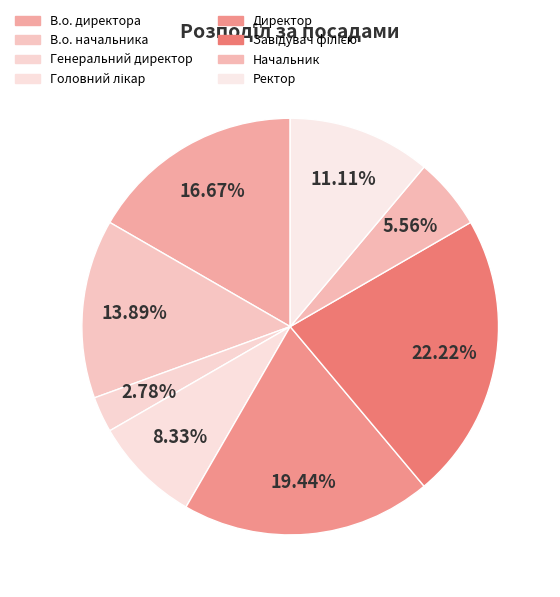

What is the ratio of the value at Ректор to the value at В.о. директора?

0.7